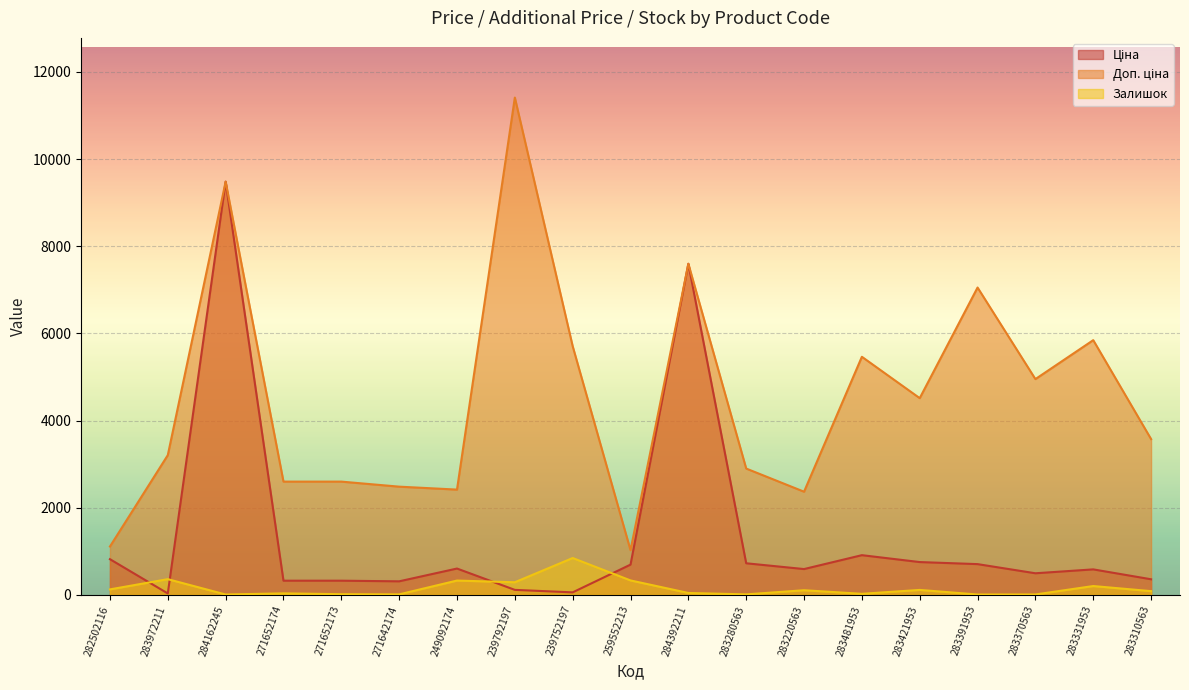

Where is Доп. ціна nearest to the value 6217?

283331953